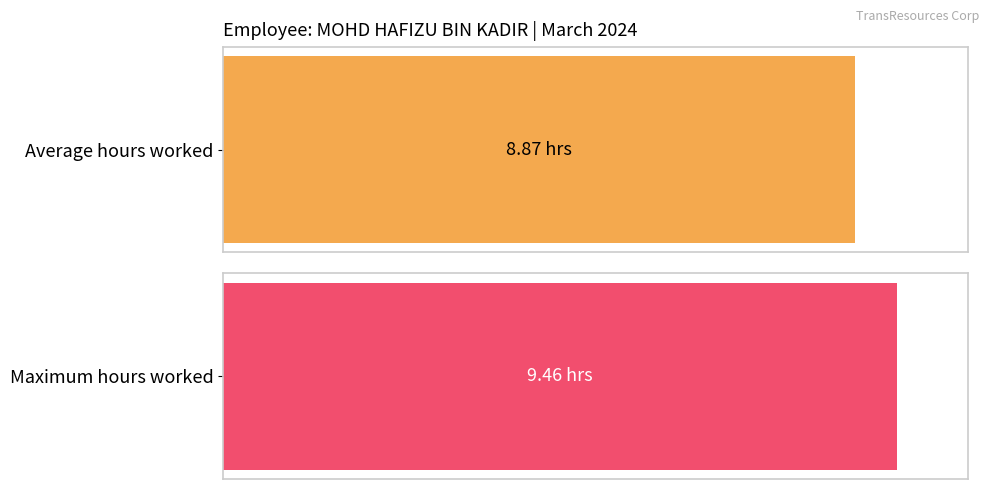

Does the chart contain stacked bars?

No